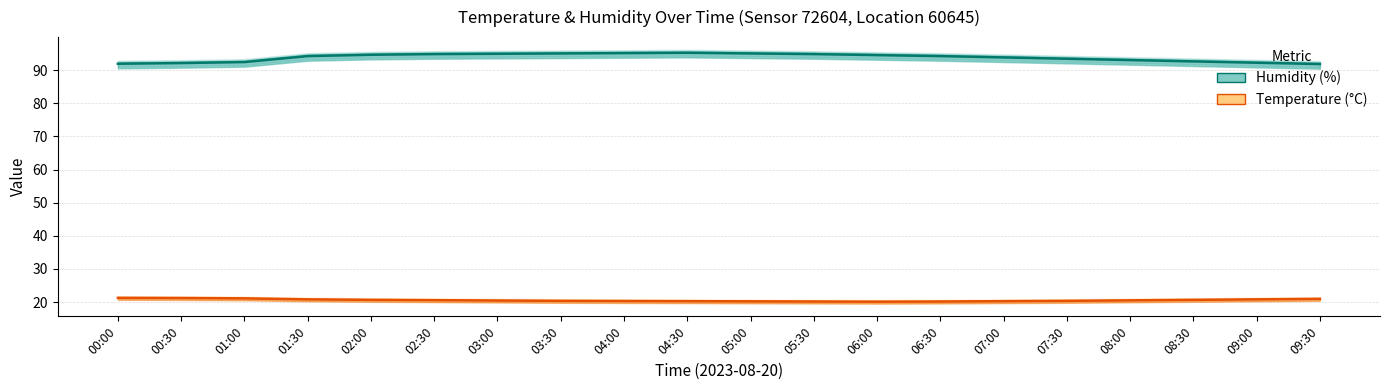

What is the average value of the Temperature (°C) series?

20.6